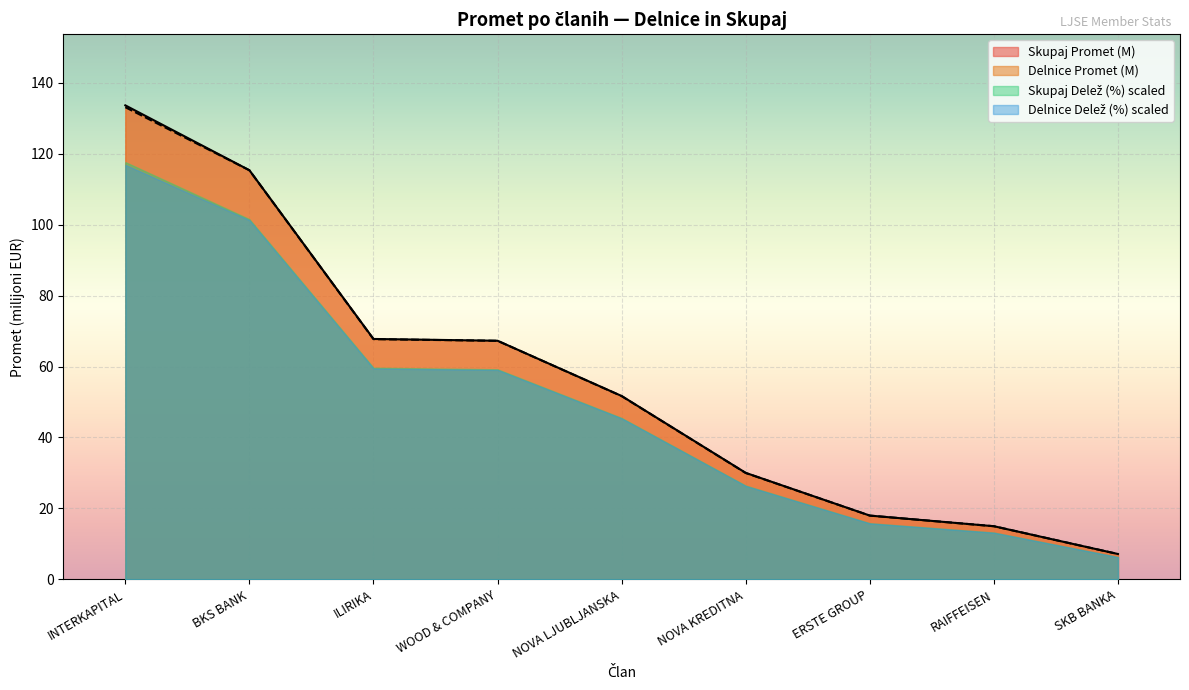

Which series has the widest spread of values?

Skupaj Promet (M)